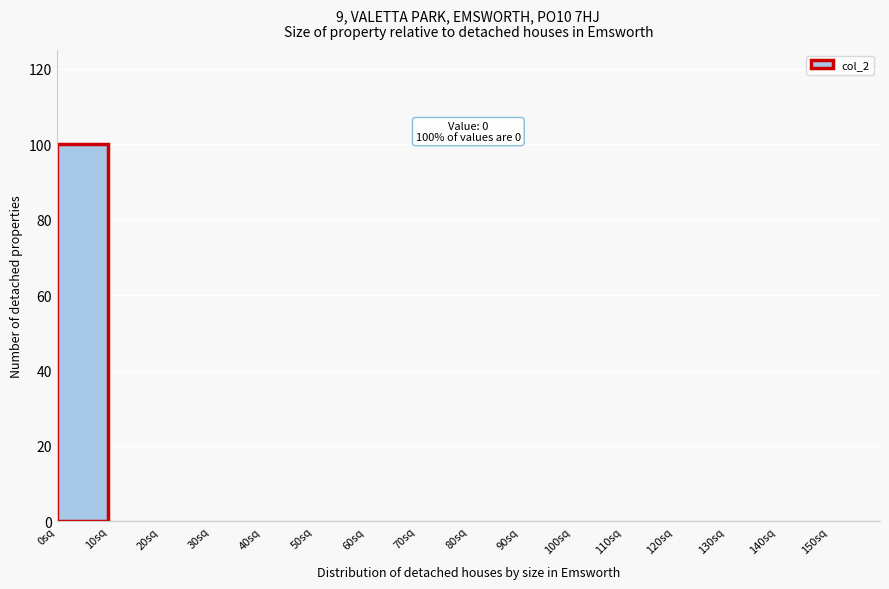

Over which range of the x-axis is the bar tallest?

0 to 10